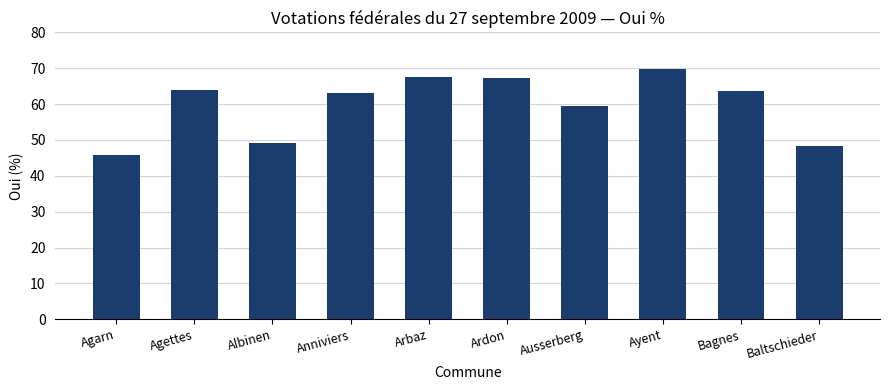

What is the smallest value displayed?

45.8